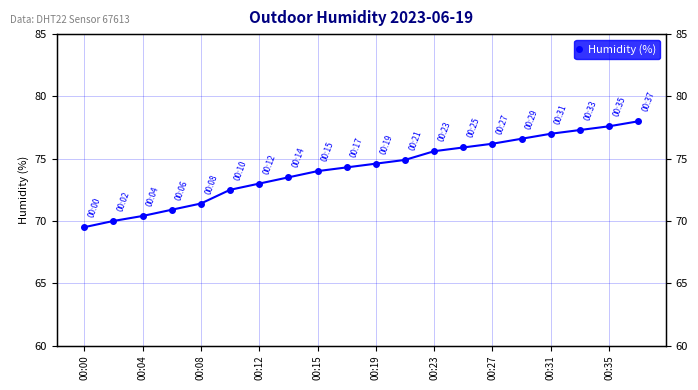

What is the difference between the maximum and minimum values?

8.5